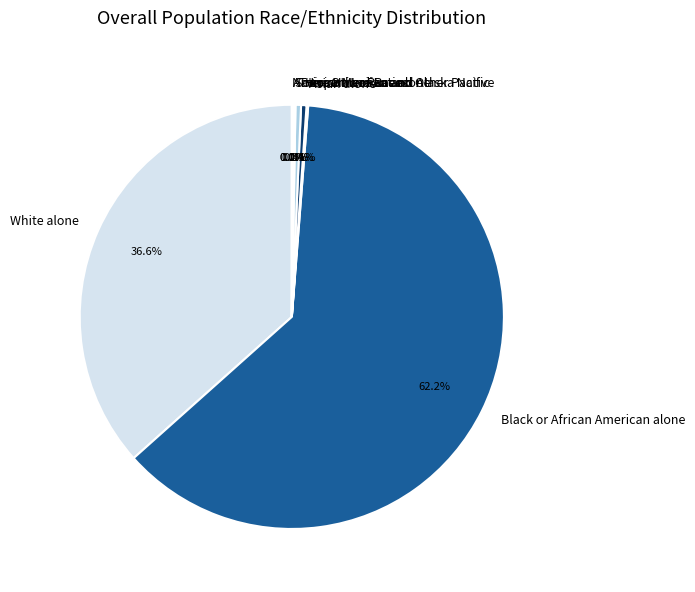

Is there any slice that represents more than half of the pie?

Yes